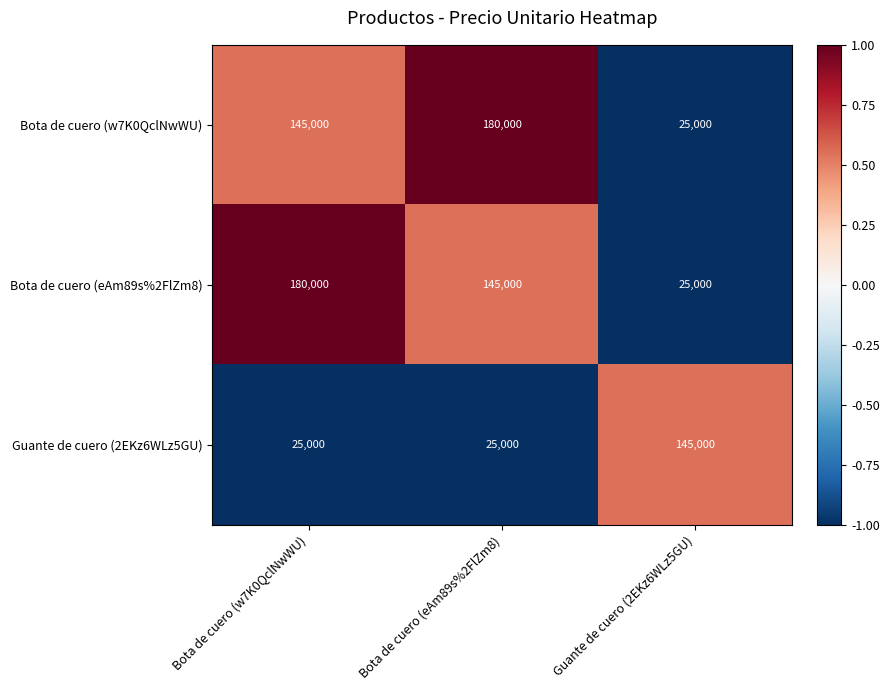

List the labels in order of Bota de cuero (w7K0QclNwWU) value, largest first.

Bota de cuero (eAm89s%2FlZm8), Bota de cuero (w7K0QclNwWU), Guante de cuero (2EKz6WLz5GU)